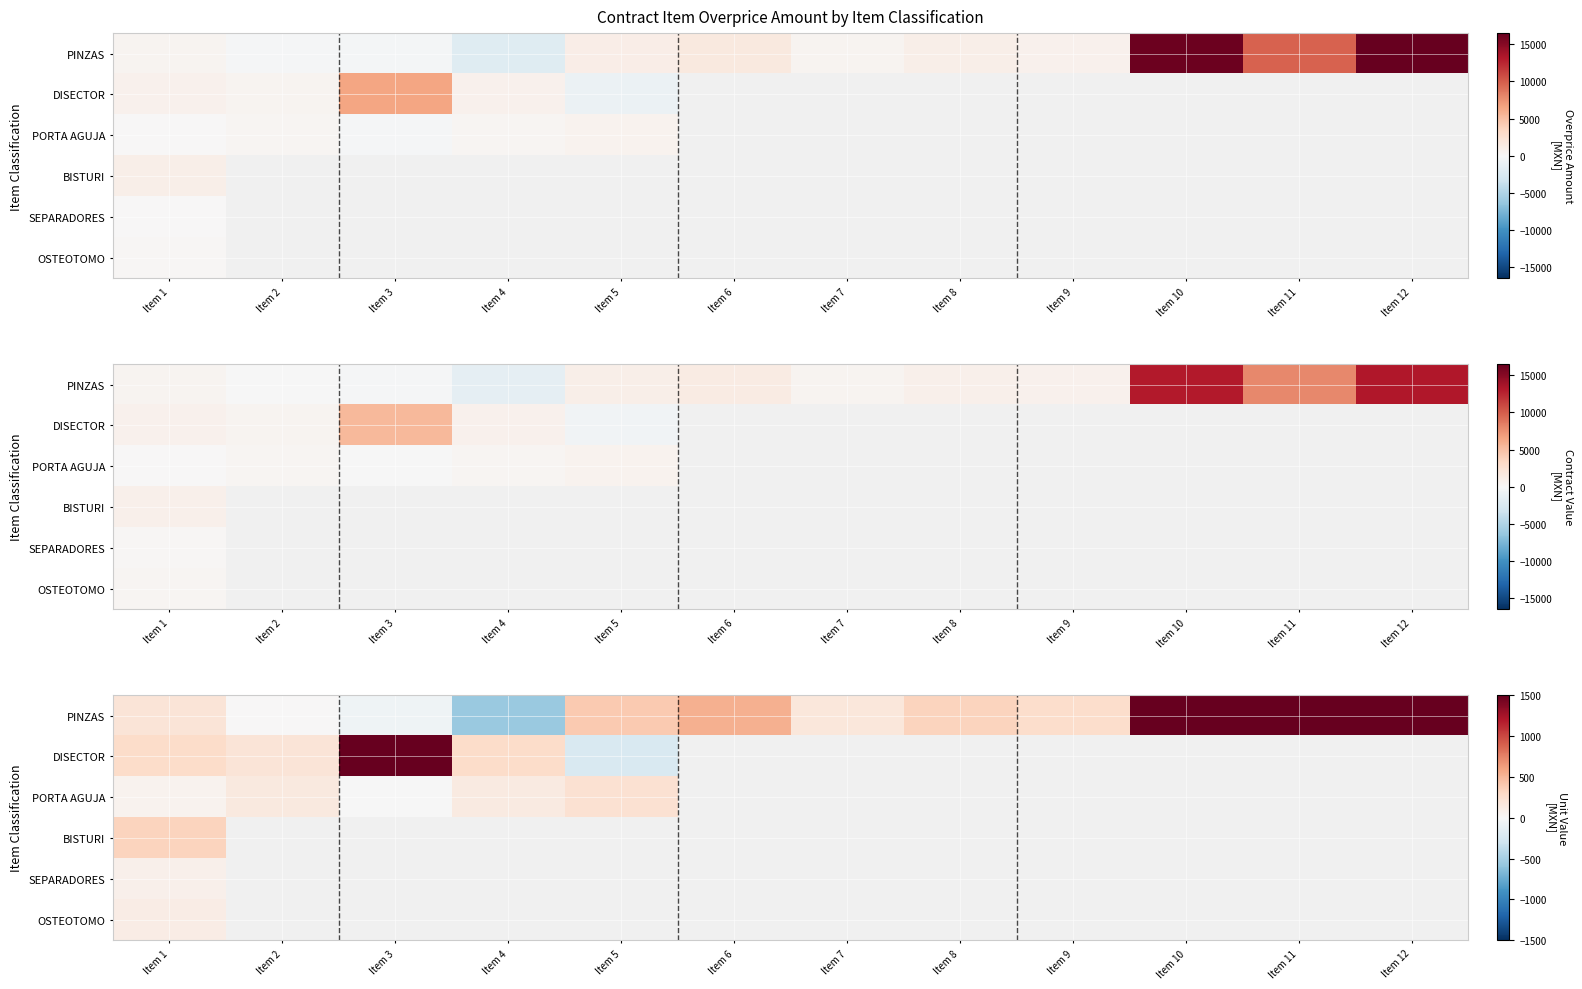

True or false: BISTURI has a value of 129.4 at Item 12.

False